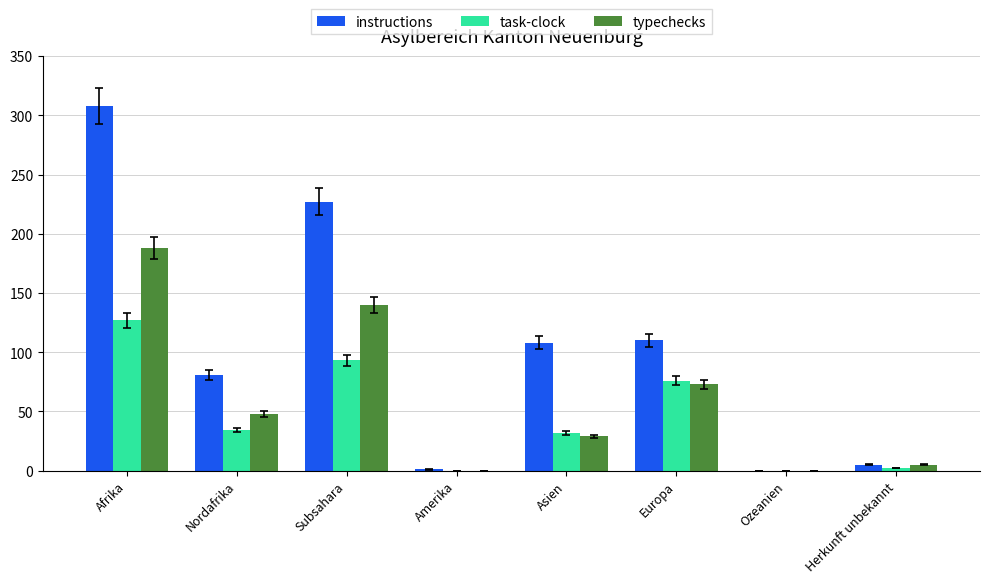

How many groups of bars are there?

8